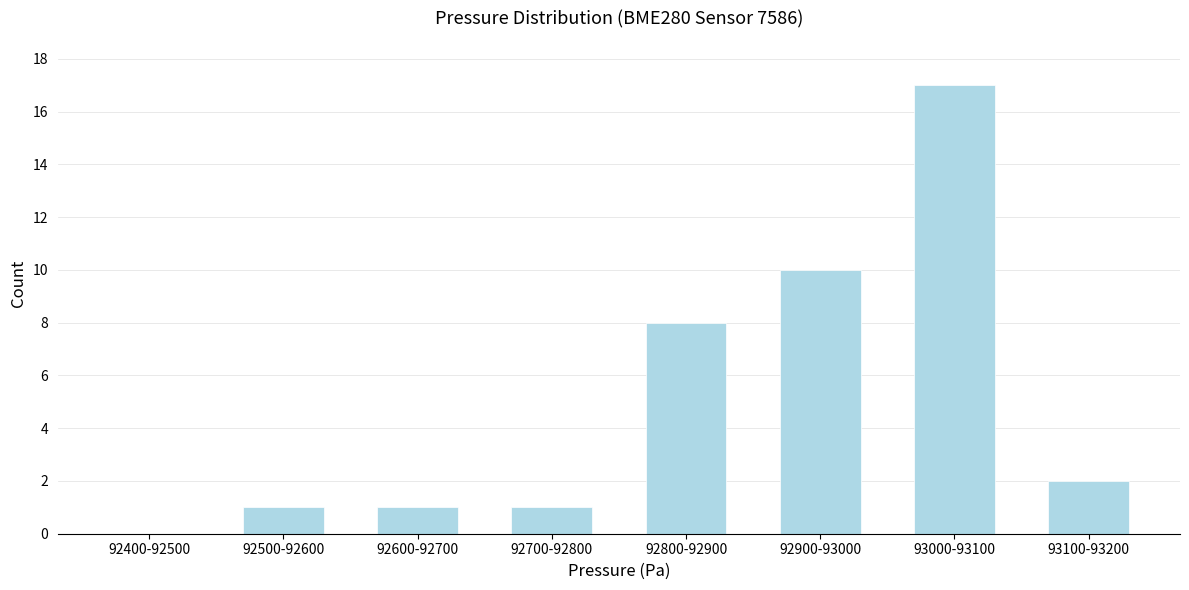

Reading left to right, list all the values displayed in this chart.

92400-92500=0	92500-92600=1	92600-92700=1	92700-92800=1	92800-92900=8	92900-93000=10	93000-93100=17	93100-93200=2